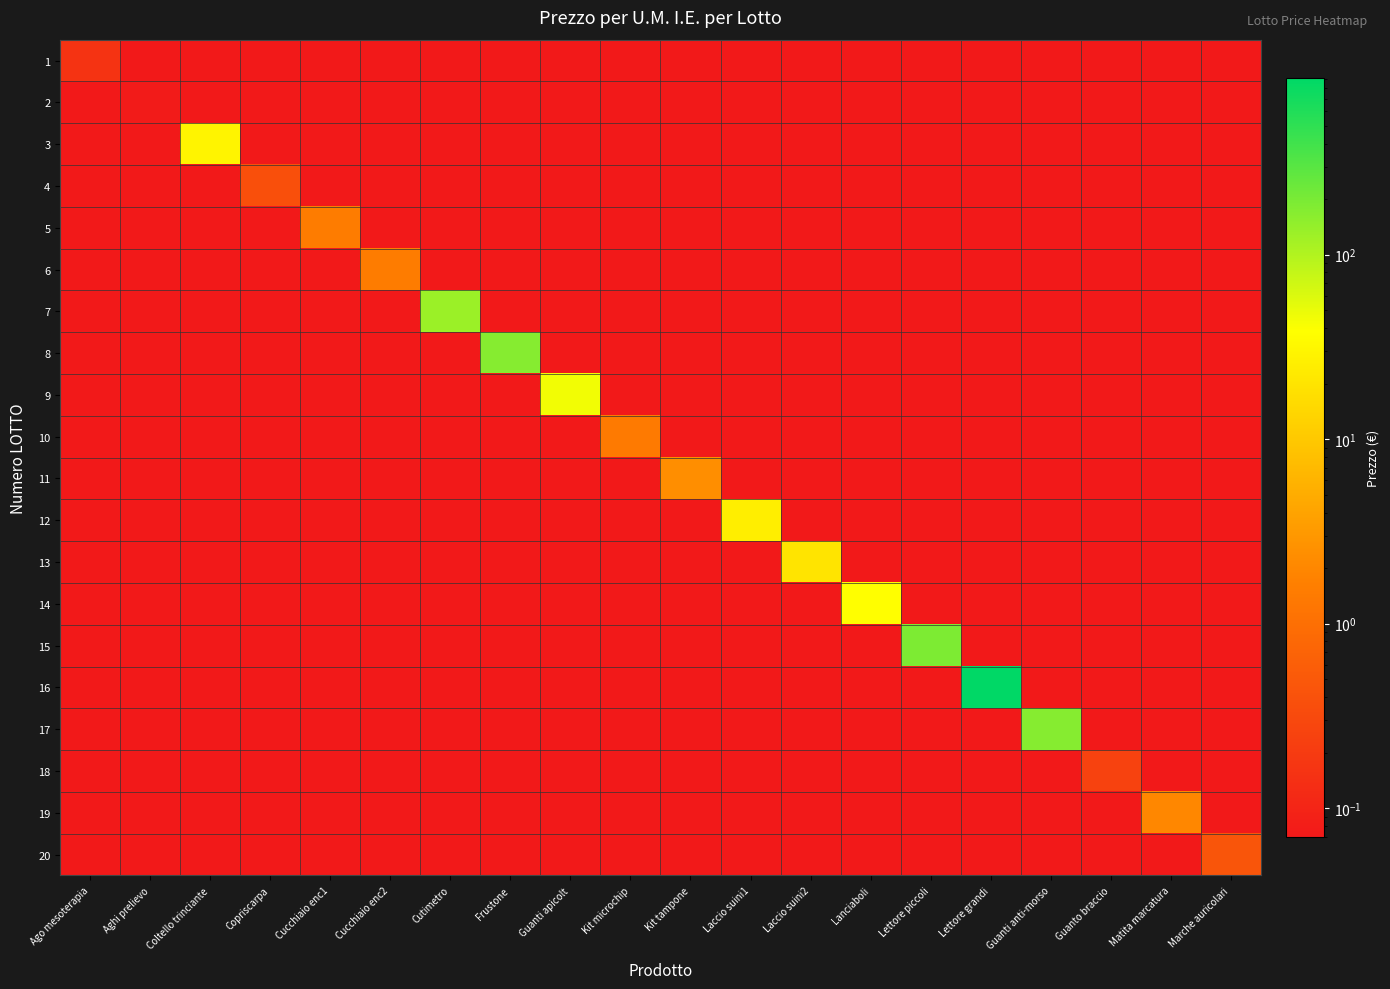

Reading left to right, transcribe all the data shown in this chart.

1: Ago mesoterapia=0.2	Aghi prelievo=0.0	Coltello trinciante=0.0	Copriscarpa=0.0	Cucchiaio enc1=0.0	Cucchiaio enc2=0.0	Cutimetro=0.0	Frustone=0.0	Guanti apicolt=0.0	Kit microchip=0.0	Kit tampone=0.0	Laccio suini1=0.0	Laccio suini2=0.0	Lanciaboli=0.0	Lettore piccoli=0.0	Lettore grandi=0.0	Guanti anti-morso=0.0	Guanto braccio=0.0	Matita marcatura=0.0	Marche auricolari=0.0
2: Ago mesoterapia=0.0	Aghi prelievo=0.1	Coltello trinciante=0.0	Copriscarpa=0.0	Cucchiaio enc1=0.0	Cucchiaio enc2=0.0	Cutimetro=0.0	Frustone=0.0	Guanti apicolt=0.0	Kit microchip=0.0	Kit tampone=0.0	Laccio suini1=0.0	Laccio suini2=0.0	Lanciaboli=0.0	Lettore piccoli=0.0	Lettore grandi=0.0	Guanti anti-morso=0.0	Guanto braccio=0.0	Matita marcatura=0.0	Marche auricolari=0.0
3: Ago mesoterapia=0.0	Aghi prelievo=0.0	Coltello trinciante=30.0	Copriscarpa=0.0	Cucchiaio enc1=0.0	Cucchiaio enc2=0.0	Cutimetro=0.0	Frustone=0.0	Guanti apicolt=0.0	Kit microchip=0.0	Kit tampone=0.0	Laccio suini1=0.0	Laccio suini2=0.0	Lanciaboli=0.0	Lettore piccoli=0.0	Lettore grandi=0.0	Guanti anti-morso=0.0	Guanto braccio=0.0	Matita marcatura=0.0	Marche auricolari=0.0
4: Ago mesoterapia=0.0	Aghi prelievo=0.0	Coltello trinciante=0.0	Copriscarpa=0.4	Cucchiaio enc1=0.0	Cucchiaio enc2=0.0	Cutimetro=0.0	Frustone=0.0	Guanti apicolt=0.0	Kit microchip=0.0	Kit tampone=0.0	Laccio suini1=0.0	Laccio suini2=0.0	Lanciaboli=0.0	Lettore piccoli=0.0	Lettore grandi=0.0	Guanti anti-morso=0.0	Guanto braccio=0.0	Matita marcatura=0.0	Marche auricolari=0.0
5: Ago mesoterapia=0.0	Aghi prelievo=0.0	Coltello trinciante=0.0	Copriscarpa=0.0	Cucchiaio enc1=1.5	Cucchiaio enc2=0.0	Cutimetro=0.0	Frustone=0.0	Guanti apicolt=0.0	Kit microchip=0.0	Kit tampone=0.0	Laccio suini1=0.0	Laccio suini2=0.0	Lanciaboli=0.0	Lettore piccoli=0.0	Lettore grandi=0.0	Guanti anti-morso=0.0	Guanto braccio=0.0	Matita marcatura=0.0	Marche auricolari=0.0
6: Ago mesoterapia=0.0	Aghi prelievo=0.0	Coltello trinciante=0.0	Copriscarpa=0.0	Cucchiaio enc1=0.0	Cucchiaio enc2=1.5	Cutimetro=0.0	Frustone=0.0	Guanti apicolt=0.0	Kit microchip=0.0	Kit tampone=0.0	Laccio suini1=0.0	Laccio suini2=0.0	Lanciaboli=0.0	Lettore piccoli=0.0	Lettore grandi=0.0	Guanti anti-morso=0.0	Guanto braccio=0.0	Matita marcatura=0.0	Marche auricolari=0.0
7: Ago mesoterapia=0.0	Aghi prelievo=0.0	Coltello trinciante=0.0	Copriscarpa=0.0	Cucchiaio enc1=0.0	Cucchiaio enc2=0.0	Cutimetro=130.0	Frustone=0.0	Guanti apicolt=0.0	Kit microchip=0.0	Kit tampone=0.0	Laccio suini1=0.0	Laccio suini2=0.0	Lanciaboli=0.0	Lettore piccoli=0.0	Lettore grandi=0.0	Guanti anti-morso=0.0	Guanto braccio=0.0	Matita marcatura=0.0	Marche auricolari=0.0
8: Ago mesoterapia=0.0	Aghi prelievo=0.0	Coltello trinciante=0.0	Copriscarpa=0.0	Cucchiaio enc1=0.0	Cucchiaio enc2=0.0	Cutimetro=0.0	Frustone=170.0	Guanti apicolt=0.0	Kit microchip=0.0	Kit tampone=0.0	Laccio suini1=0.0	Laccio suini2=0.0	Lanciaboli=0.0	Lettore piccoli=0.0	Lettore grandi=0.0	Guanti anti-morso=0.0	Guanto braccio=0.0	Matita marcatura=0.0	Marche auricolari=0.0
9: Ago mesoterapia=0.0	Aghi prelievo=0.0	Coltello trinciante=0.0	Copriscarpa=0.0	Cucchiaio enc1=0.0	Cucchiaio enc2=0.0	Cutimetro=0.0	Frustone=0.0	Guanti apicolt=45.0	Kit microchip=0.0	Kit tampone=0.0	Laccio suini1=0.0	Laccio suini2=0.0	Lanciaboli=0.0	Lettore piccoli=0.0	Lettore grandi=0.0	Guanti anti-morso=0.0	Guanto braccio=0.0	Matita marcatura=0.0	Marche auricolari=0.0
10: Ago mesoterapia=0.0	Aghi prelievo=0.0	Coltello trinciante=0.0	Copriscarpa=0.0	Cucchiaio enc1=0.0	Cucchiaio enc2=0.0	Cutimetro=0.0	Frustone=0.0	Guanti apicolt=0.0	Kit microchip=1.4	Kit tampone=0.0	Laccio suini1=0.0	Laccio suini2=0.0	Lanciaboli=0.0	Lettore piccoli=0.0	Lettore grandi=0.0	Guanti anti-morso=0.0	Guanto braccio=0.0	Matita marcatura=0.0	Marche auricolari=0.0
11: Ago mesoterapia=0.0	Aghi prelievo=0.0	Coltello trinciante=0.0	Copriscarpa=0.0	Cucchiaio enc1=0.0	Cucchiaio enc2=0.0	Cutimetro=0.0	Frustone=0.0	Guanti apicolt=0.0	Kit microchip=0.0	Kit tampone=2.4	Laccio suini1=0.0	Laccio suini2=0.0	Lanciaboli=0.0	Lettore piccoli=0.0	Lettore grandi=0.0	Guanti anti-morso=0.0	Guanto braccio=0.0	Matita marcatura=0.0	Marche auricolari=0.0
12: Ago mesoterapia=0.0	Aghi prelievo=0.0	Coltello trinciante=0.0	Copriscarpa=0.0	Cucchiaio enc1=0.0	Cucchiaio enc2=0.0	Cutimetro=0.0	Frustone=0.0	Guanti apicolt=0.0	Kit microchip=0.0	Kit tampone=0.0	Laccio suini1=25.0	Laccio suini2=0.0	Lanciaboli=0.0	Lettore piccoli=0.0	Lettore grandi=0.0	Guanti anti-morso=0.0	Guanto braccio=0.0	Matita marcatura=0.0	Marche auricolari=0.0
13: Ago mesoterapia=0.0	Aghi prelievo=0.0	Coltello trinciante=0.0	Copriscarpa=0.0	Cucchiaio enc1=0.0	Cucchiaio enc2=0.0	Cutimetro=0.0	Frustone=0.0	Guanti apicolt=0.0	Kit microchip=0.0	Kit tampone=0.0	Laccio suini1=0.0	Laccio suini2=20.0	Lanciaboli=0.0	Lettore piccoli=0.0	Lettore grandi=0.0	Guanti anti-morso=0.0	Guanto braccio=0.0	Matita marcatura=0.0	Marche auricolari=0.0
14: Ago mesoterapia=0.0	Aghi prelievo=0.0	Coltello trinciante=0.0	Copriscarpa=0.0	Cucchiaio enc1=0.0	Cucchiaio enc2=0.0	Cutimetro=0.0	Frustone=0.0	Guanti apicolt=0.0	Kit microchip=0.0	Kit tampone=0.0	Laccio suini1=0.0	Laccio suini2=0.0	Lanciaboli=38.0	Lettore piccoli=0.0	Lettore grandi=0.0	Guanti anti-morso=0.0	Guanto braccio=0.0	Matita marcatura=0.0	Marche auricolari=0.0
15: Ago mesoterapia=0.0	Aghi prelievo=0.0	Coltello trinciante=0.0	Copriscarpa=0.0	Cucchiaio enc1=0.0	Cucchiaio enc2=0.0	Cutimetro=0.0	Frustone=0.0	Guanti apicolt=0.0	Kit microchip=0.0	Kit tampone=0.0	Laccio suini1=0.0	Laccio suini2=0.0	Lanciaboli=0.0	Lettore piccoli=190.0	Lettore grandi=0.0	Guanti anti-morso=0.0	Guanto braccio=0.0	Matita marcatura=0.0	Marche auricolari=0.0
16: Ago mesoterapia=0.0	Aghi prelievo=0.0	Coltello trinciante=0.0	Copriscarpa=0.0	Cucchiaio enc1=0.0	Cucchiaio enc2=0.0	Cutimetro=0.0	Frustone=0.0	Guanti apicolt=0.0	Kit microchip=0.0	Kit tampone=0.0	Laccio suini1=0.0	Laccio suini2=0.0	Lanciaboli=0.0	Lettore piccoli=0.0	Lettore grandi=901.0	Guanti anti-morso=0.0	Guanto braccio=0.0	Matita marcatura=0.0	Marche auricolari=0.0
17: Ago mesoterapia=0.0	Aghi prelievo=0.0	Coltello trinciante=0.0	Copriscarpa=0.0	Cucchiaio enc1=0.0	Cucchiaio enc2=0.0	Cutimetro=0.0	Frustone=0.0	Guanti apicolt=0.0	Kit microchip=0.0	Kit tampone=0.0	Laccio suini1=0.0	Laccio suini2=0.0	Lanciaboli=0.0	Lettore piccoli=0.0	Lettore grandi=0.0	Guanti anti-morso=170.0	Guanto braccio=0.0	Matita marcatura=0.0	Marche auricolari=0.0
18: Ago mesoterapia=0.0	Aghi prelievo=0.0	Coltello trinciante=0.0	Copriscarpa=0.0	Cucchiaio enc1=0.0	Cucchiaio enc2=0.0	Cutimetro=0.0	Frustone=0.0	Guanti apicolt=0.0	Kit microchip=0.0	Kit tampone=0.0	Laccio suini1=0.0	Laccio suini2=0.0	Lanciaboli=0.0	Lettore piccoli=0.0	Lettore grandi=0.0	Guanti anti-morso=0.0	Guanto braccio=0.3	Matita marcatura=0.0	Marche auricolari=0.0
19: Ago mesoterapia=0.0	Aghi prelievo=0.0	Coltello trinciante=0.0	Copriscarpa=0.0	Cucchiaio enc1=0.0	Cucchiaio enc2=0.0	Cutimetro=0.0	Frustone=0.0	Guanti apicolt=0.0	Kit microchip=0.0	Kit tampone=0.0	Laccio suini1=0.0	Laccio suini2=0.0	Lanciaboli=0.0	Lettore piccoli=0.0	Lettore grandi=0.0	Guanti anti-morso=0.0	Guanto braccio=0.0	Matita marcatura=2.0	Marche auricolari=0.0
20: Ago mesoterapia=0.0	Aghi prelievo=0.0	Coltello trinciante=0.0	Copriscarpa=0.0	Cucchiaio enc1=0.0	Cucchiaio enc2=0.0	Cutimetro=0.0	Frustone=0.0	Guanti apicolt=0.0	Kit microchip=0.0	Kit tampone=0.0	Laccio suini1=0.0	Laccio suini2=0.0	Lanciaboli=0.0	Lettore piccoli=0.0	Lettore grandi=0.0	Guanti anti-morso=0.0	Guanto braccio=0.0	Matita marcatura=0.0	Marche auricolari=0.5